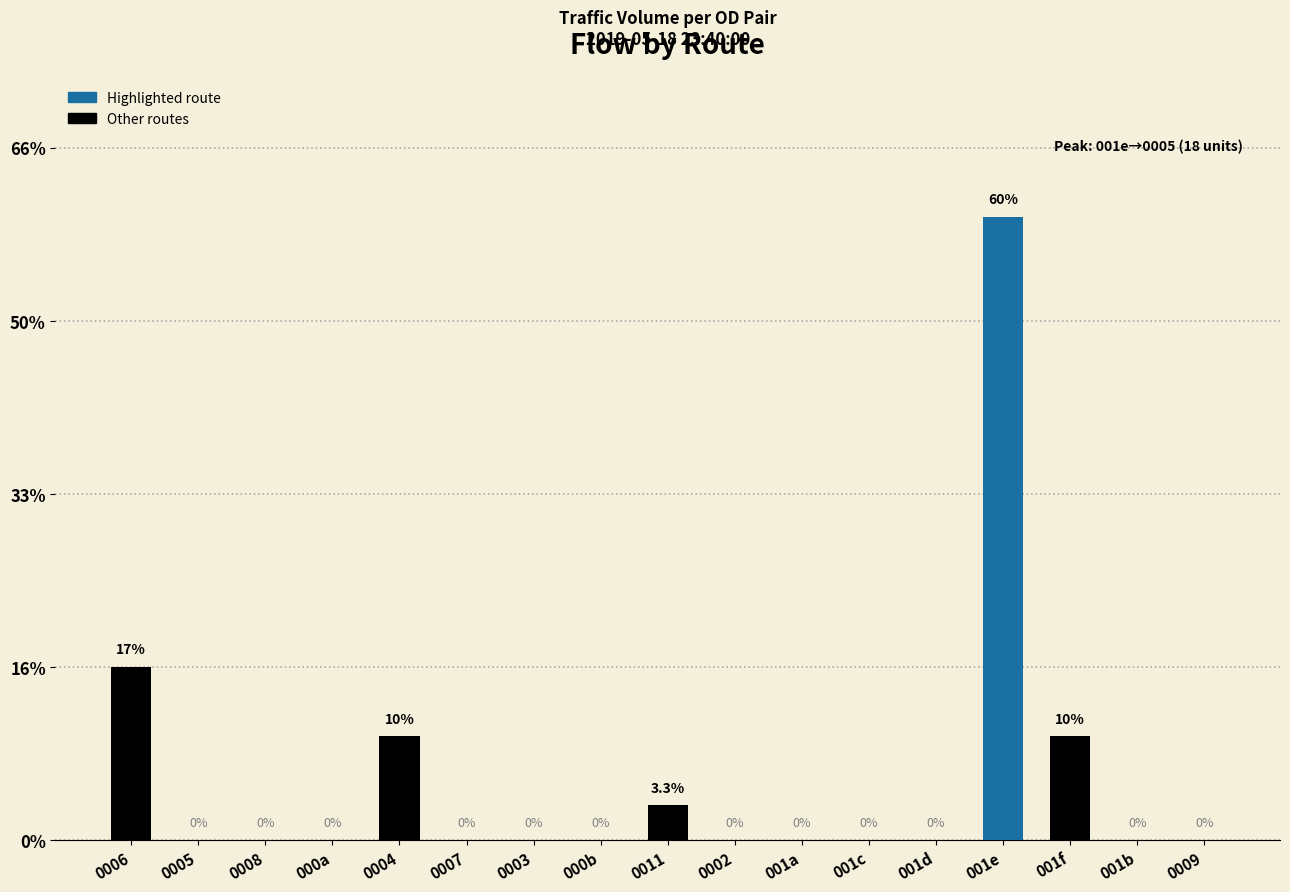

Rank the categories by value from highest to lowest.

001e, 0006, 0004, 001f, 0011, 0005, 0008, 000a, 0007, 0003, 000b, 0002, 001a, 001c, 001d, 001b, 0009